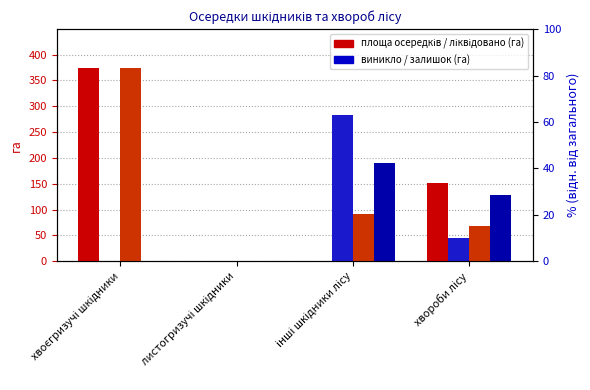

How many data points does each series have?

4